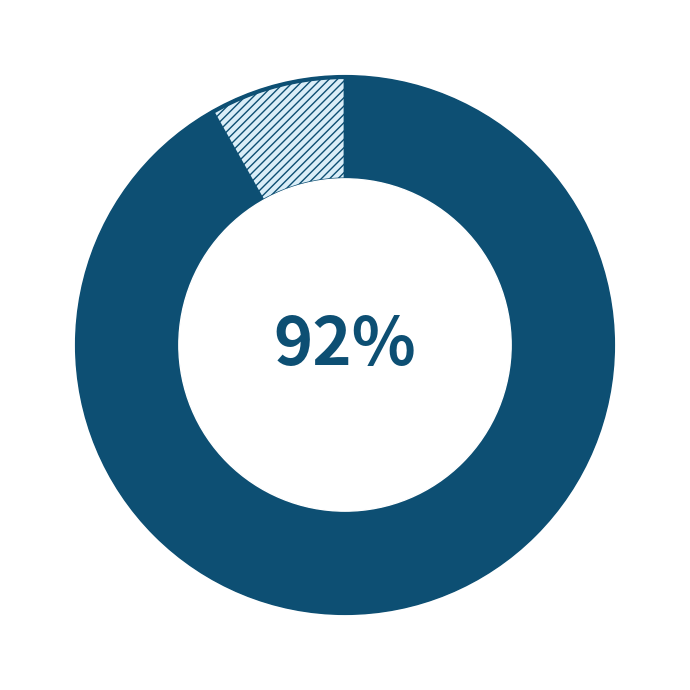

Is there any slice that represents more than half of the pie?

Yes